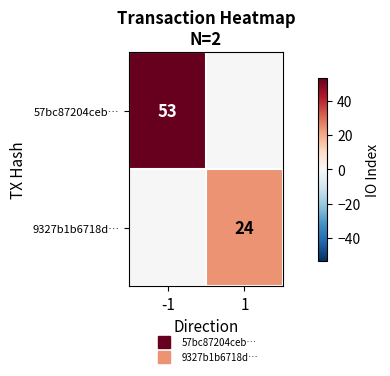

At which category is the sum across all series the highest?

-1